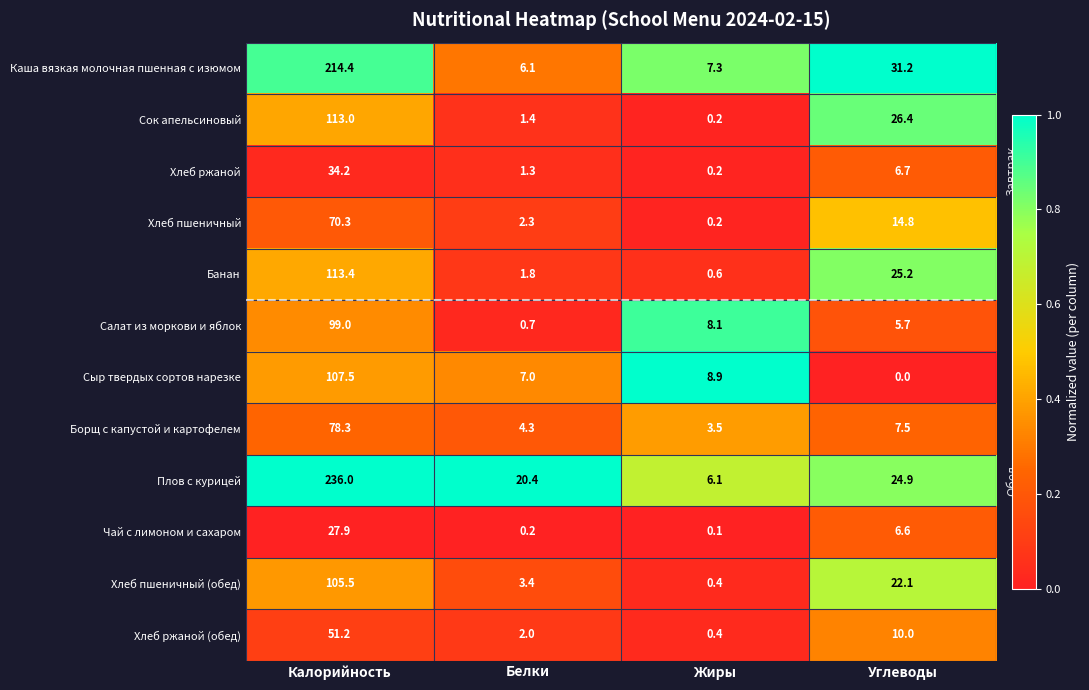

The Каша вязкая молочная пшенная с изюмом series shows 214.4 at Калорийность. True or false?

True